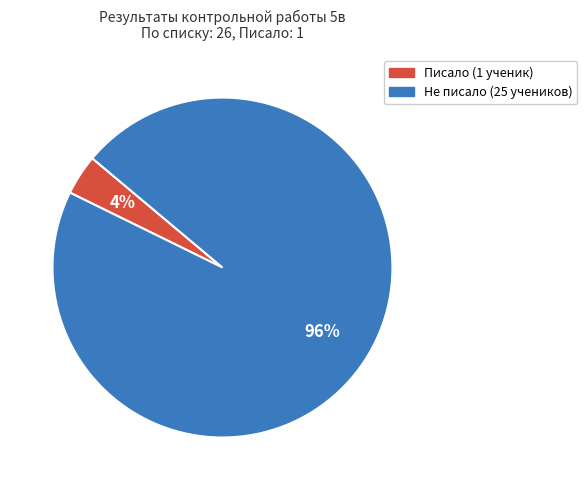

Which has a higher value, Писало or Не писало?

Не писало